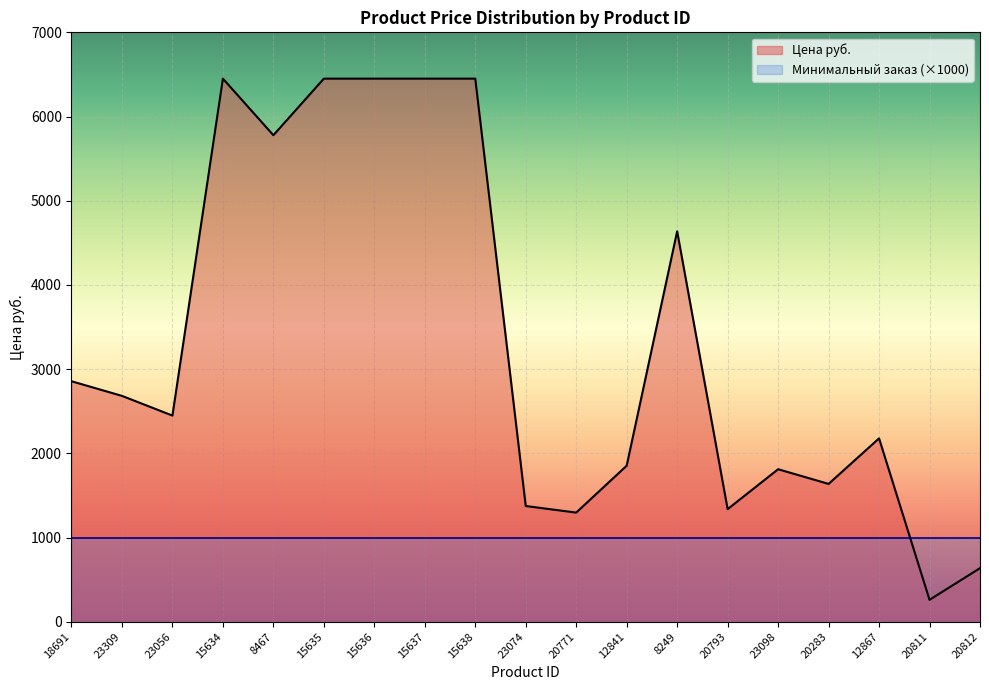

What position from the right is 23056?

17